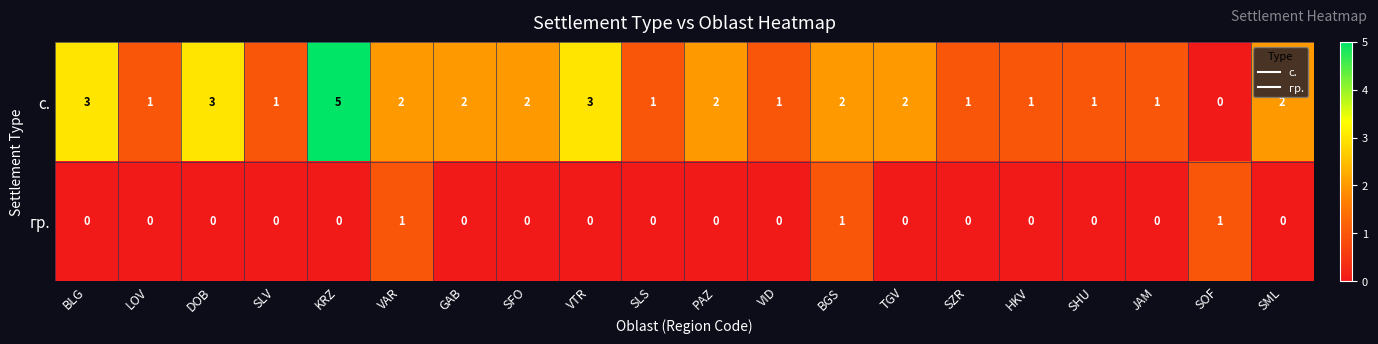

How many series are shown in this chart?

2